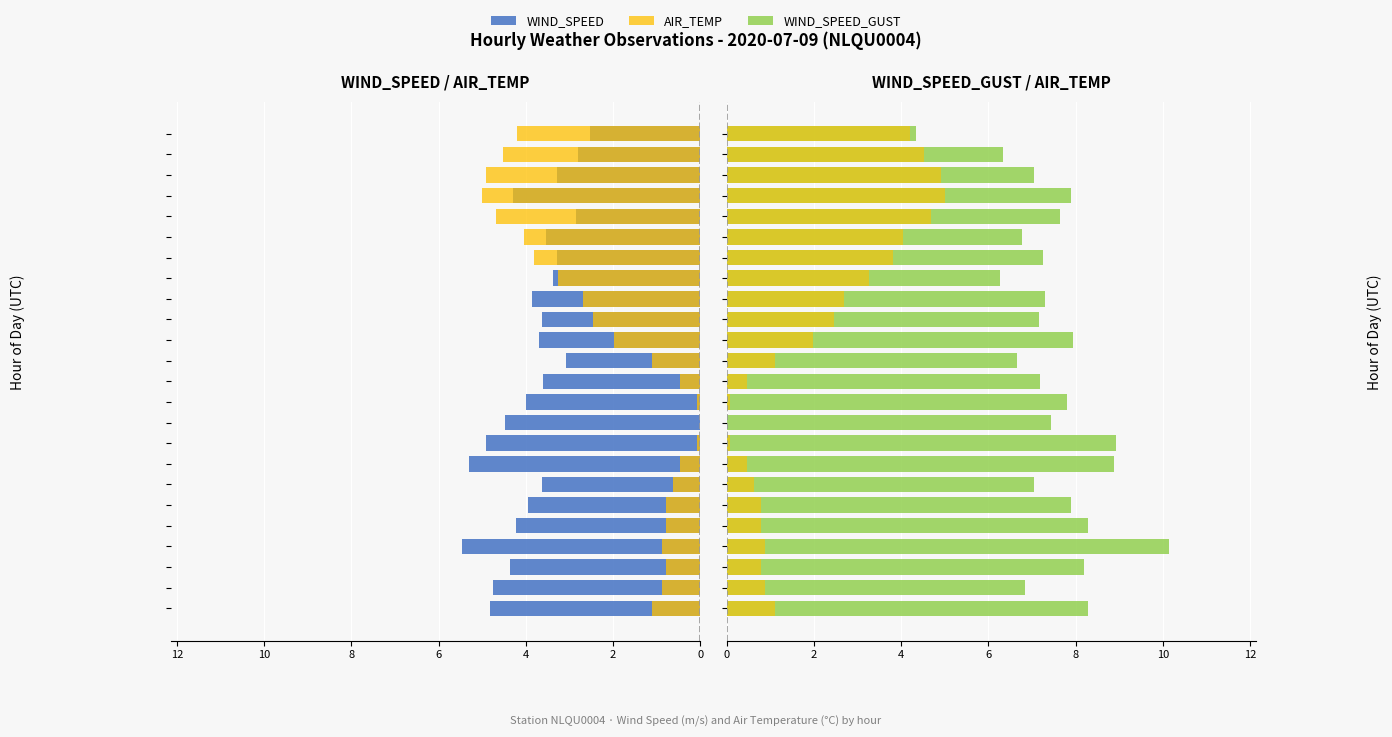

Which series has the widest spread of values?

WIND_SPEED_GUST